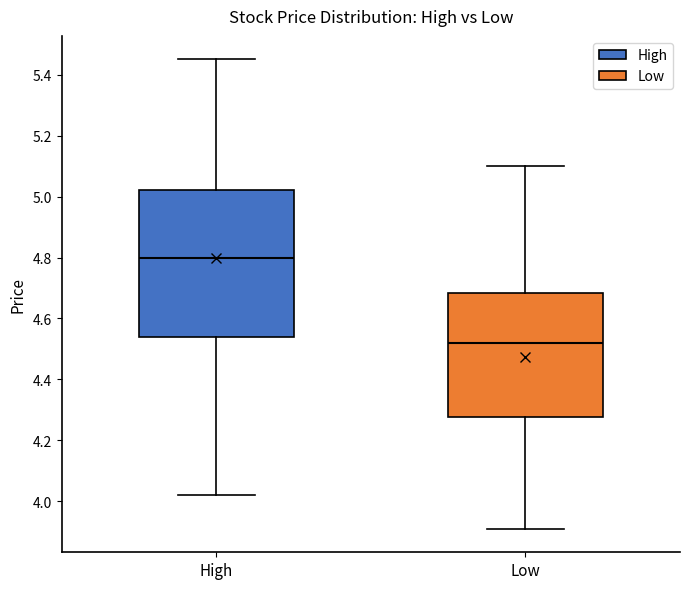

Comparing the boxes themselves (not the whiskers), which one is the tallest?

High